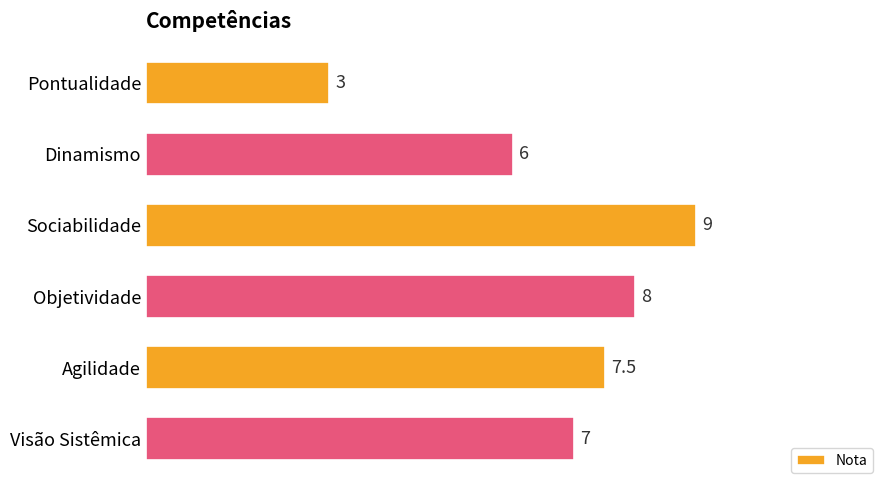

Approximately how many times larger is the value at Dinamismo compared to Pontualidade?

2.0